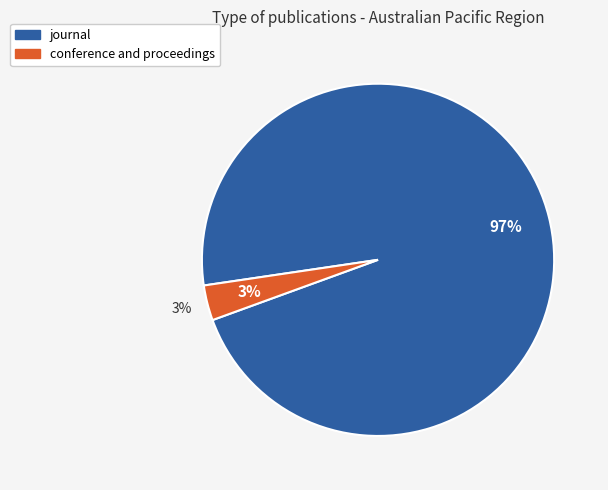

Combined, what portion of the pie is journal and conference and proceedings?

100.0%